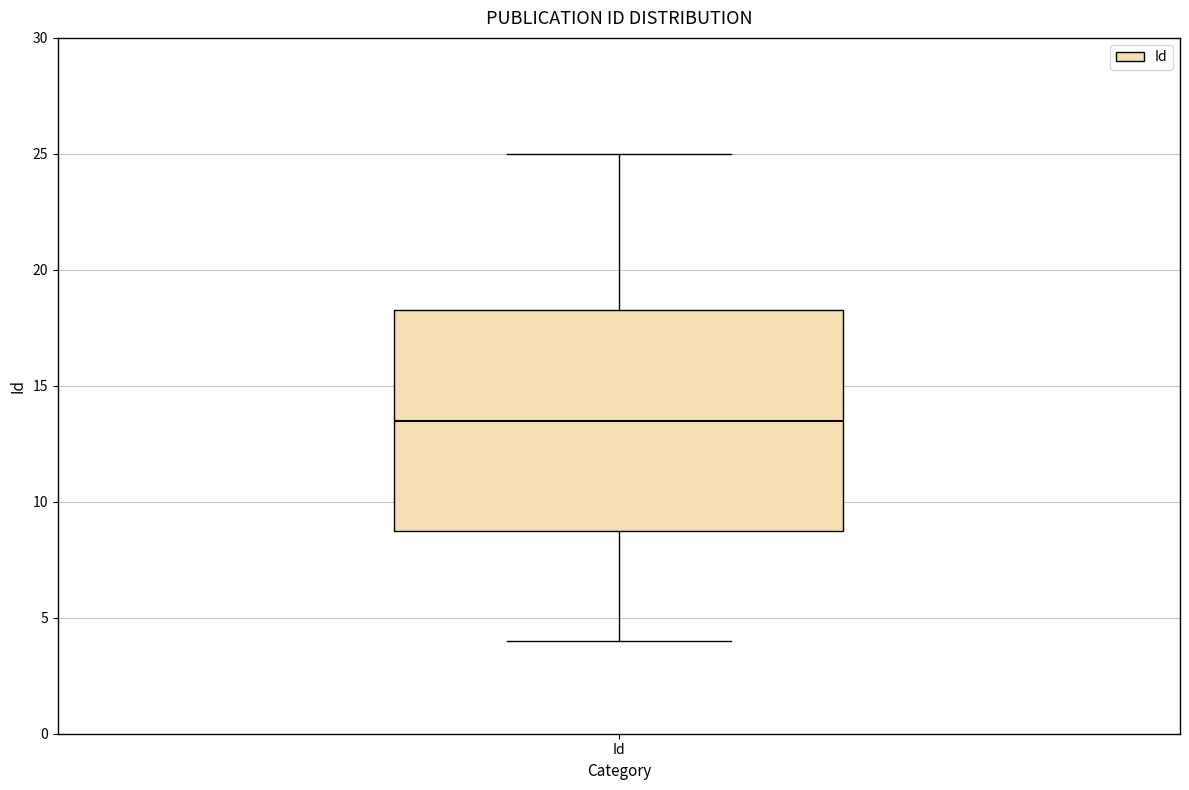

Read this box plot against the y-axis: the position of the median line, the range covered by the box, and the ends of both whiskers. The values are not printed on the chart, so give them approximately, as read against the axis.

median 13.5, box 9.0 to 18.5, whiskers 4.0 to 25.0